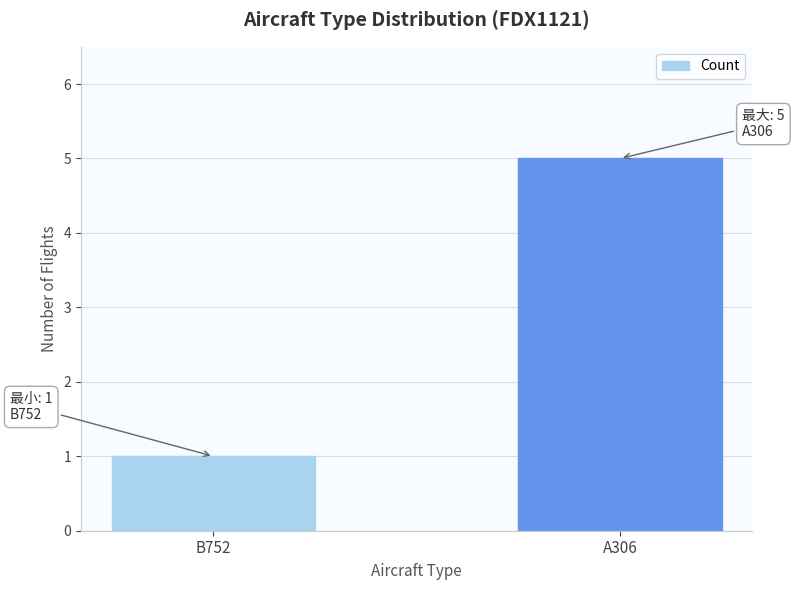

What is the approximate value at B752?

1